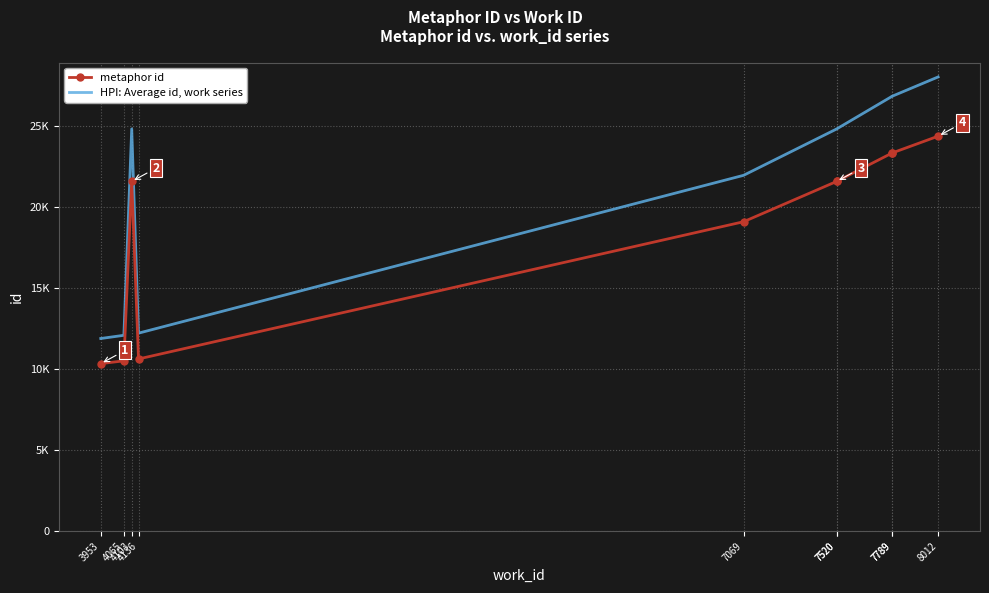

At 8012, list the series in order from largest to smallest.

HPI: Average id, work series, metaphor id